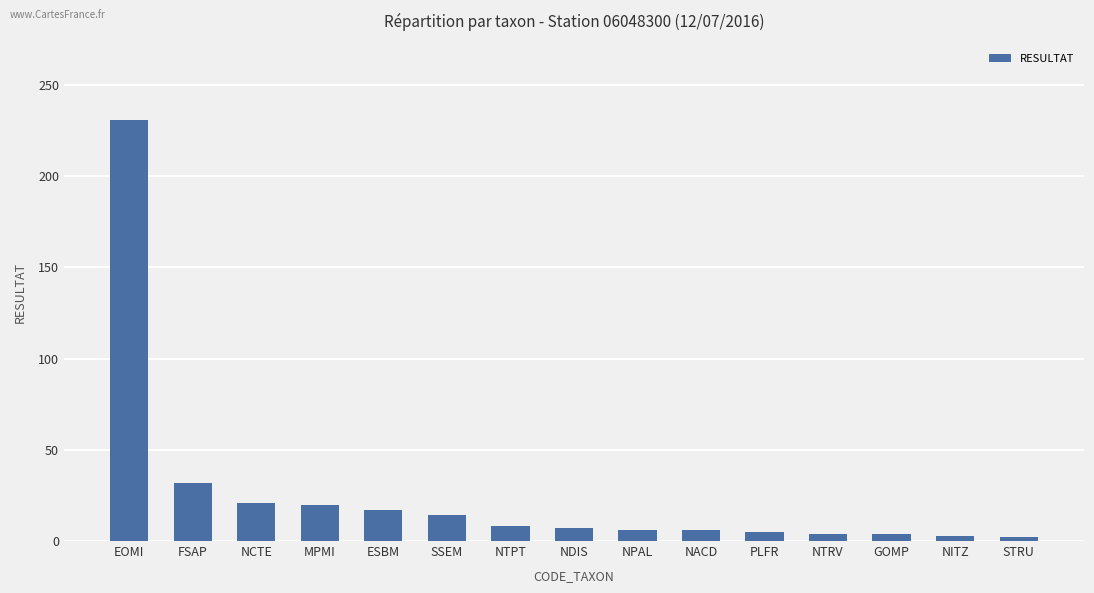

Are the bars horizontal?

No